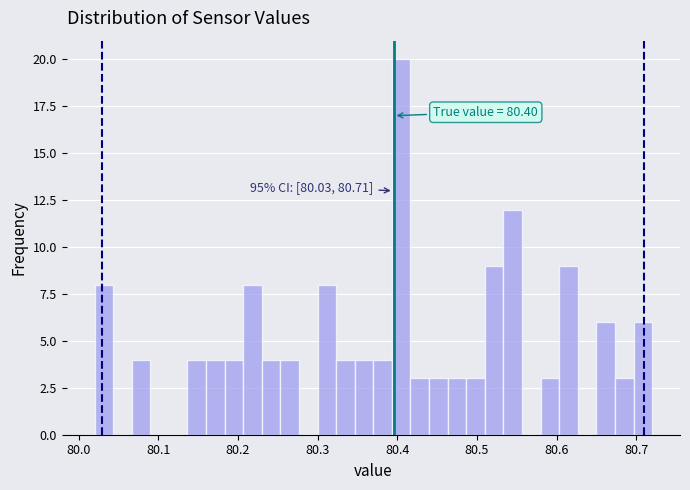

Read against the x-axis, roughly where is the centre of the tallest bar?

80.41